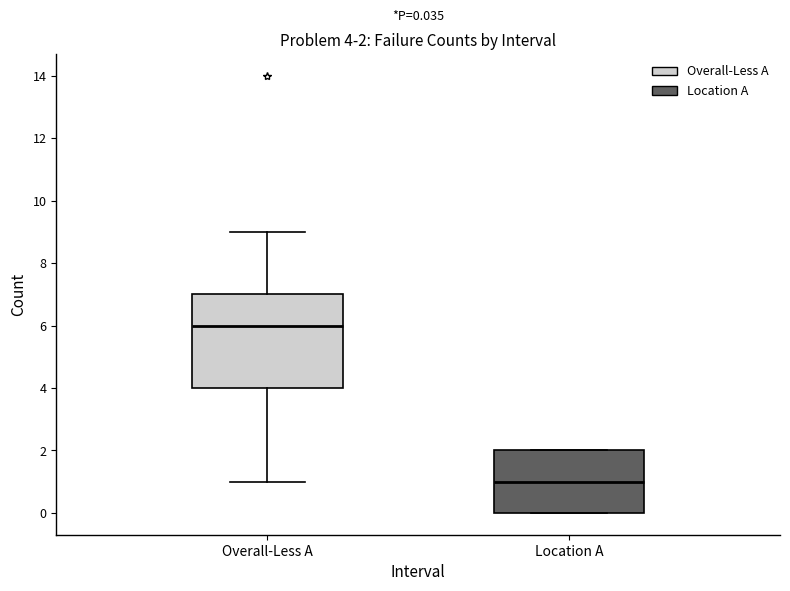

Which box has the lowest median line?

Location A